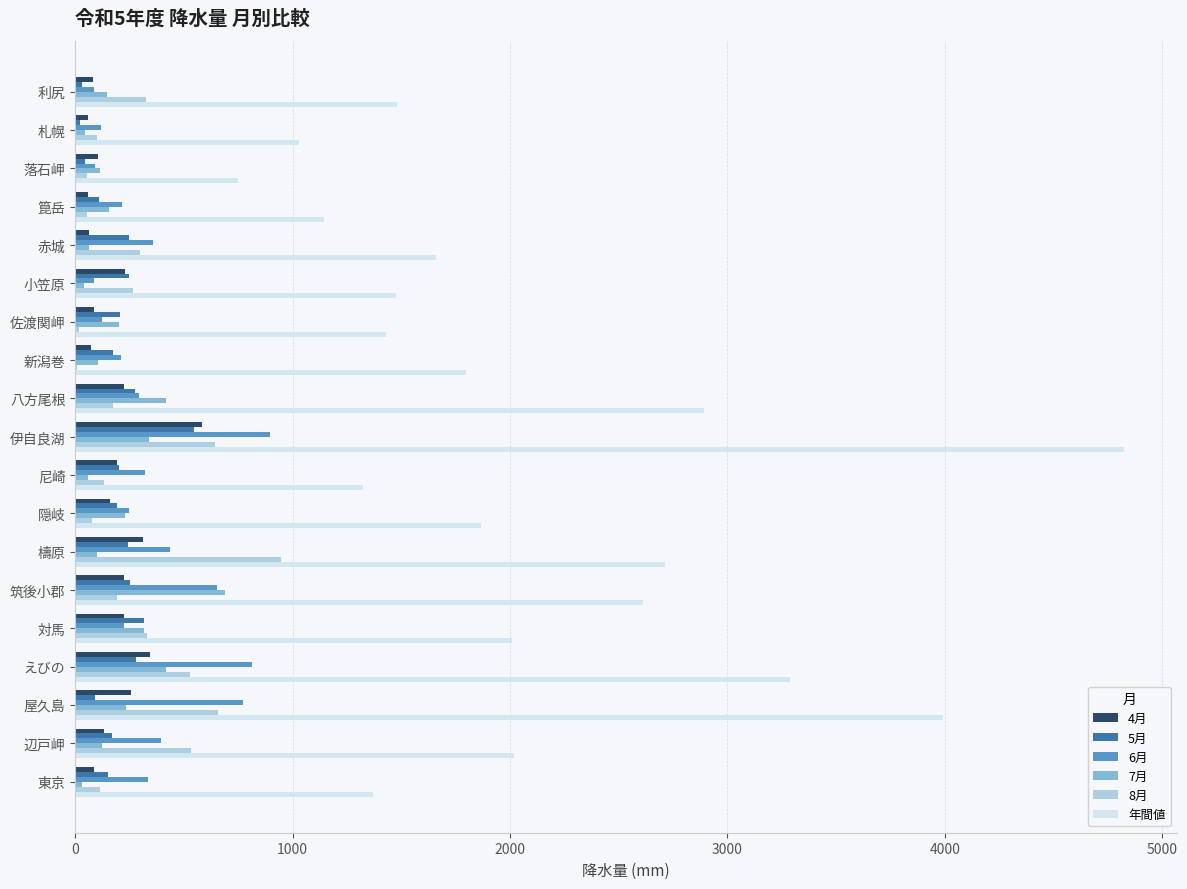

What is the sum of all 4月 values?

3495.0